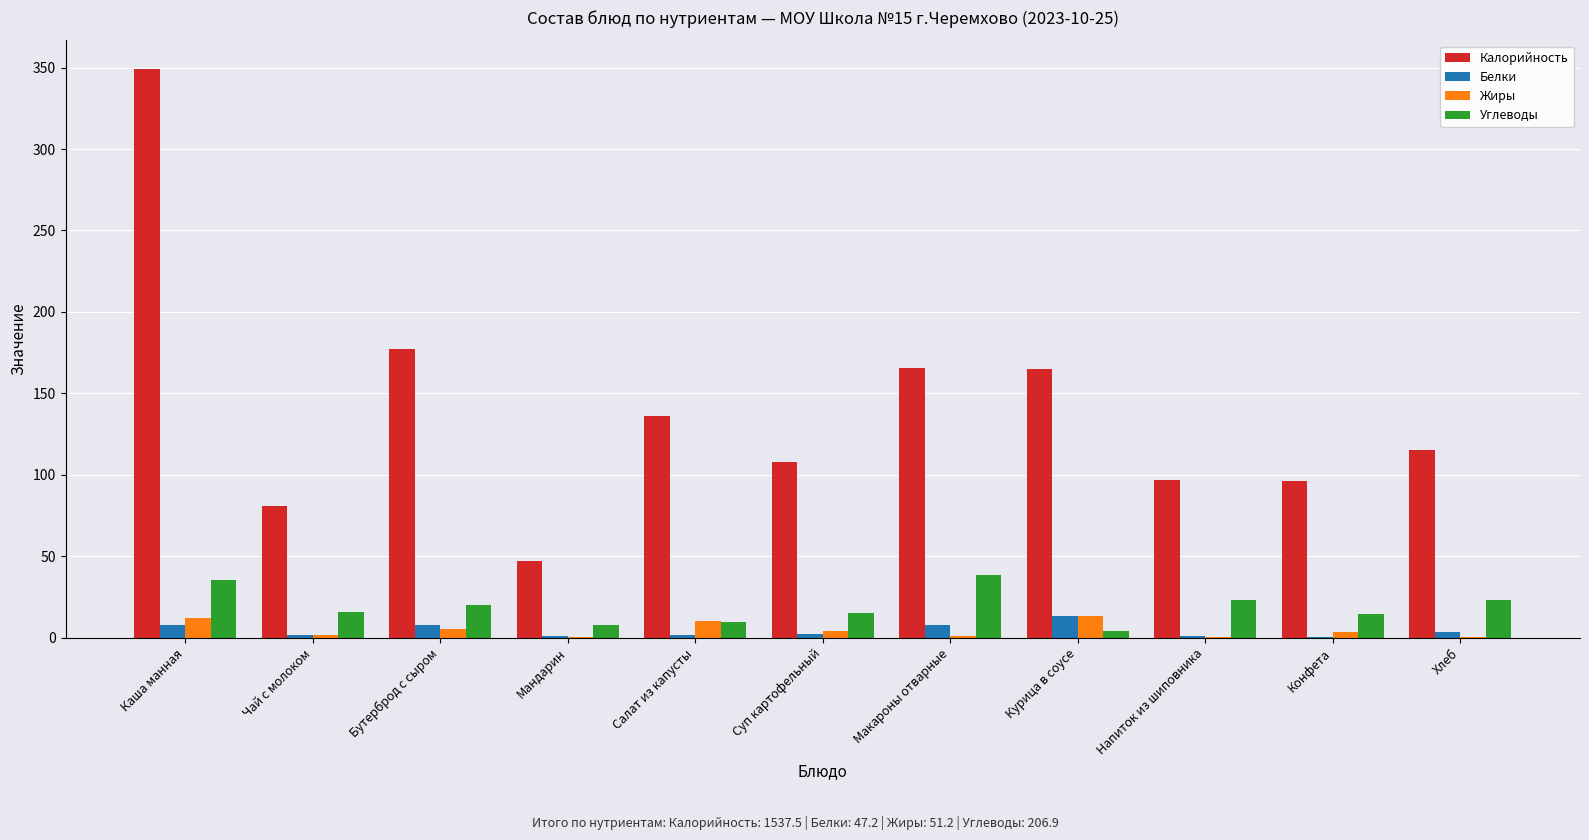

What is the highest value of the Белки series?

13.6